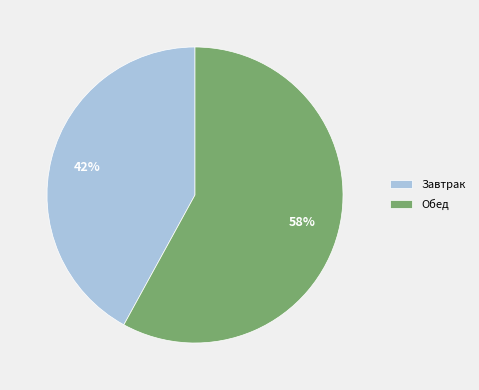

How many segments does this pie chart have?

2